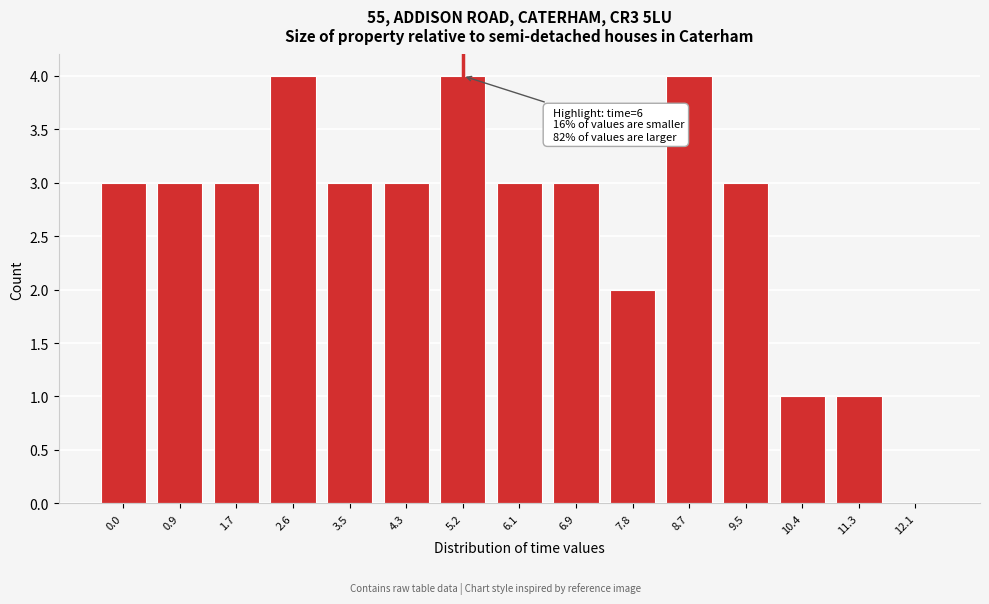

Reading left to right, transcribe all the data shown in this chart.

0.0=3	0.9=3	1.7=3	2.6=4	3.5=3	4.3=3	5.2=4	6.1=3	6.9=3	7.8=2	8.7=4	9.5=3	10.4=1	11.3=1	12.1=0